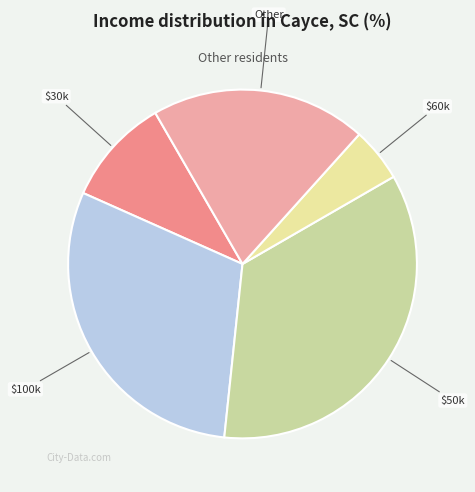

Rank the categories by value from highest to lowest.

$50k, $100k, Other, $30k, $60k